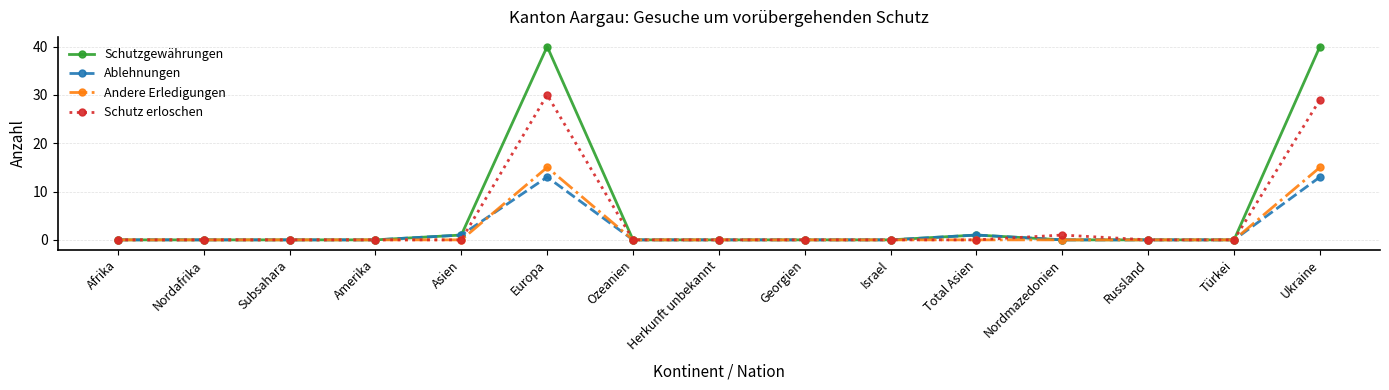

Rank the series by their maximum value, from lowest to highest.

Ablehnungen, Andere Erledigungen, Schutz erloschen, Schutzgewährungen